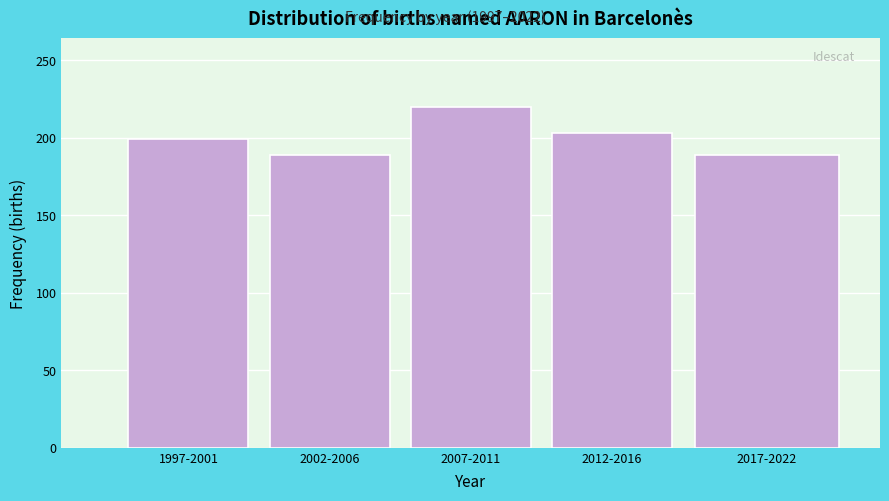

Reading left to right, extract all data points from this chart.

1997-2001=199	2002-2006=189	2007-2011=220	2012-2016=203	2017-2022=189